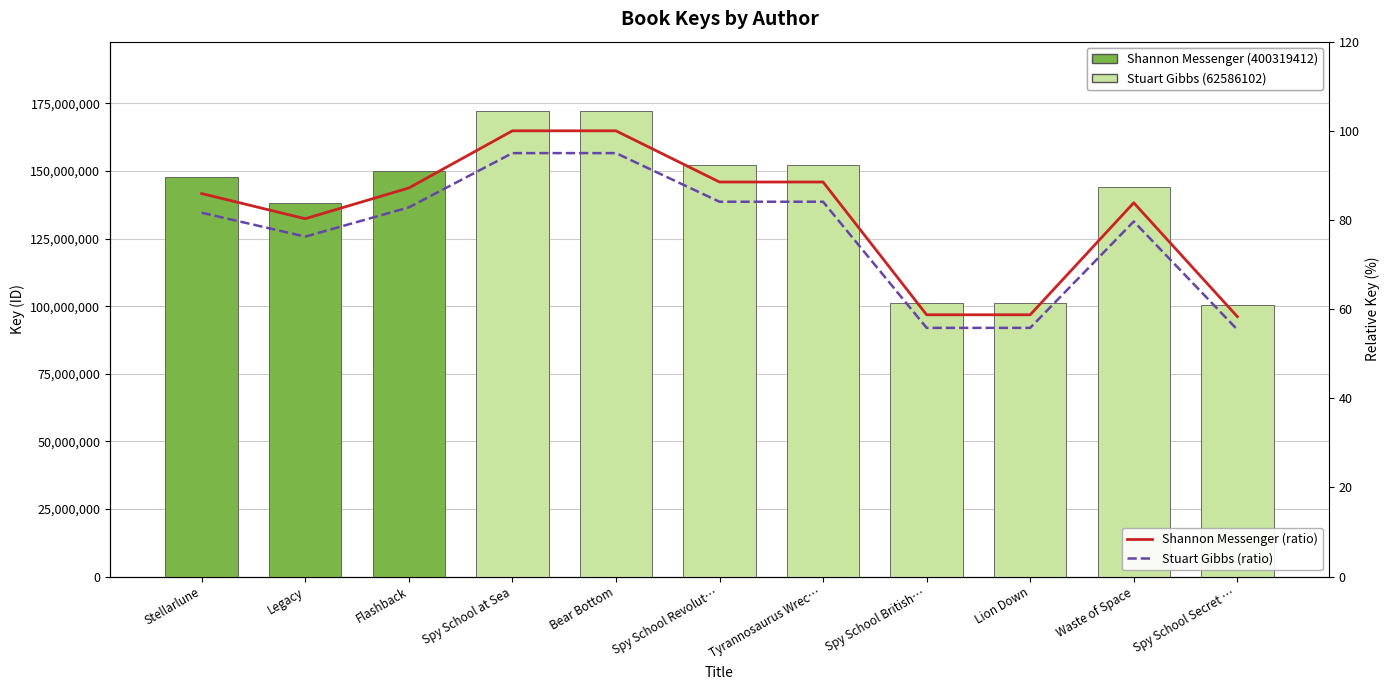

What is the label of the 1st bar from the right?

Spy School Secret …